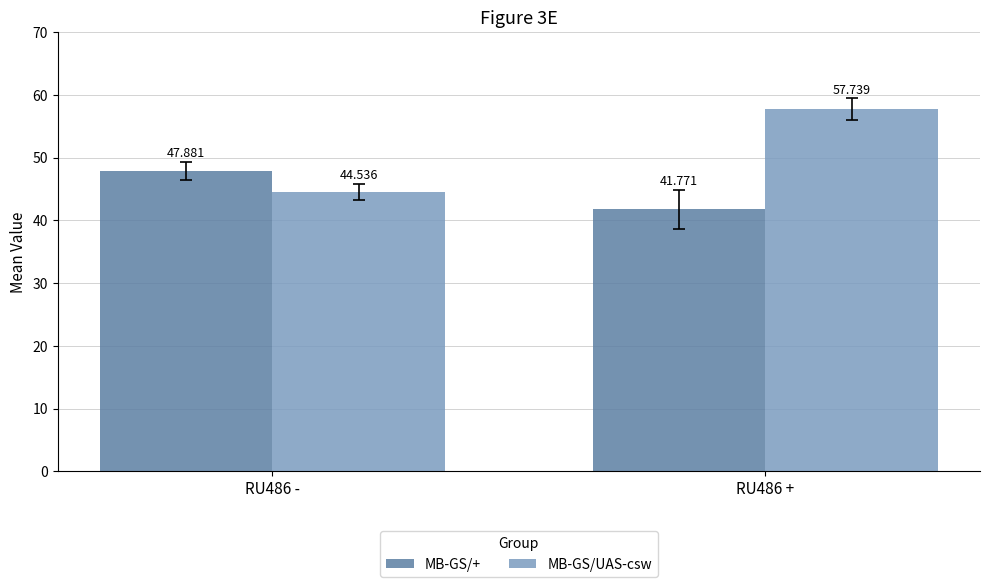

How many values in the MB-GS/+ series exceed 47?

1